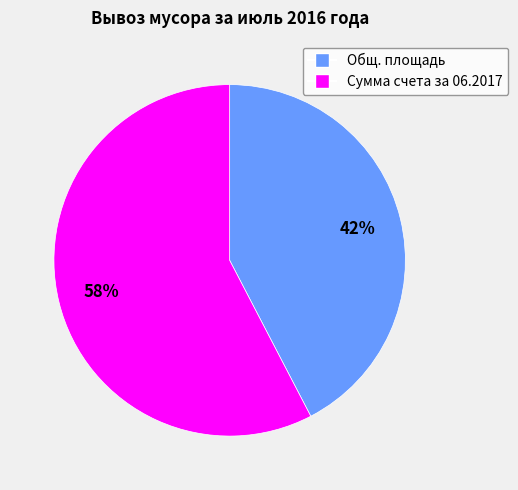

Is there a majority slice in this chart?

Yes